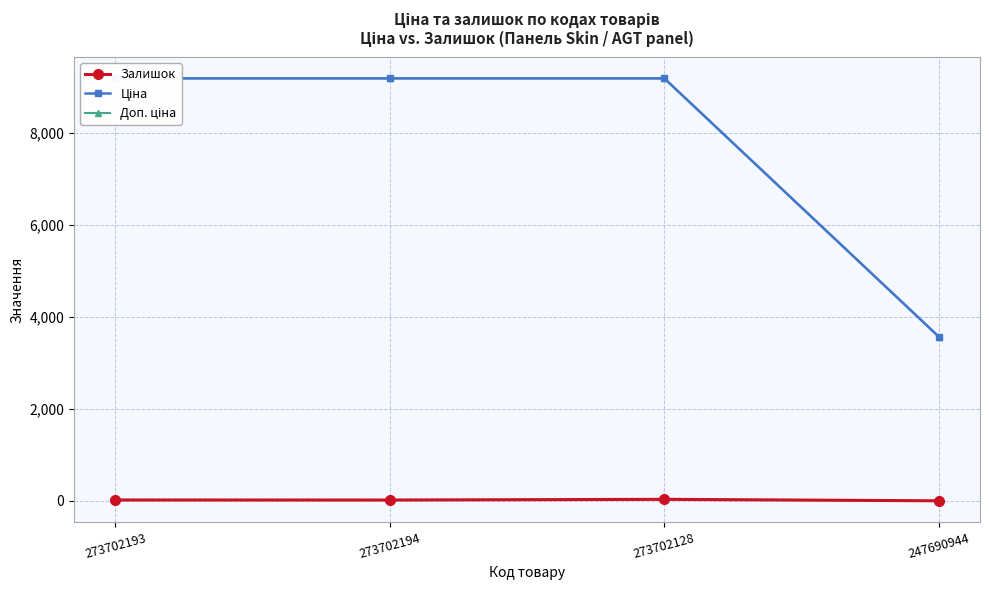

Is it true that Доп. ціна equals 14206.1 at 273702128?

False